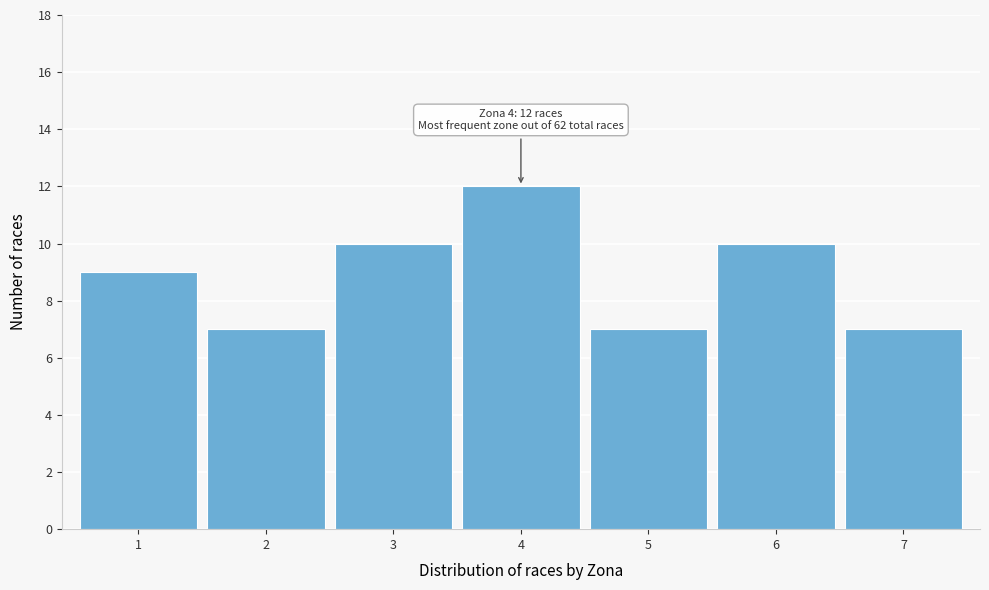

Reading left to right, transcribe all the data shown in this chart.

9	7	10	12	7	10	7